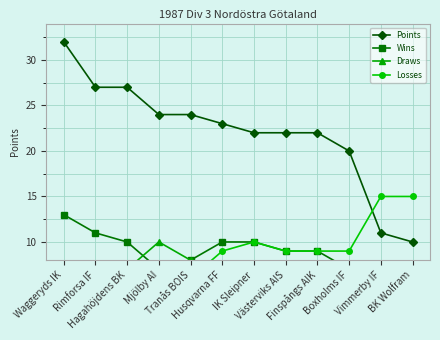

Rank the series at Rimforsa IF from highest to lowest value.

Points, Wins, Losses, Draws